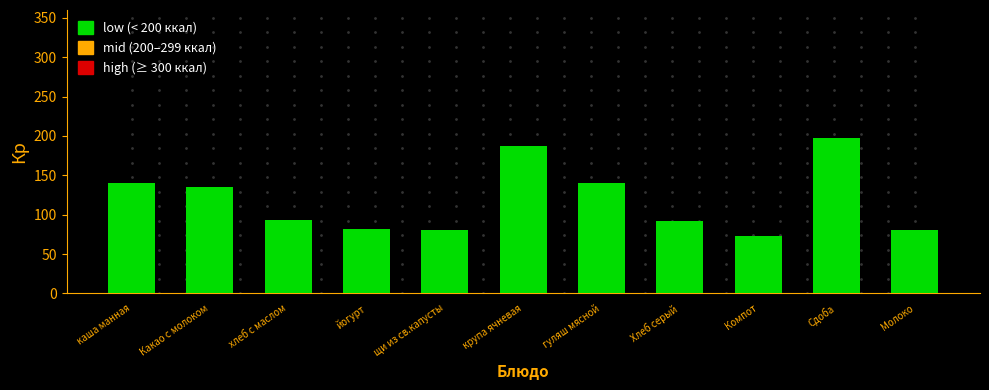

Approximately how many times larger is the value at Хлеб серый compared to крупа ячневая?

0.5